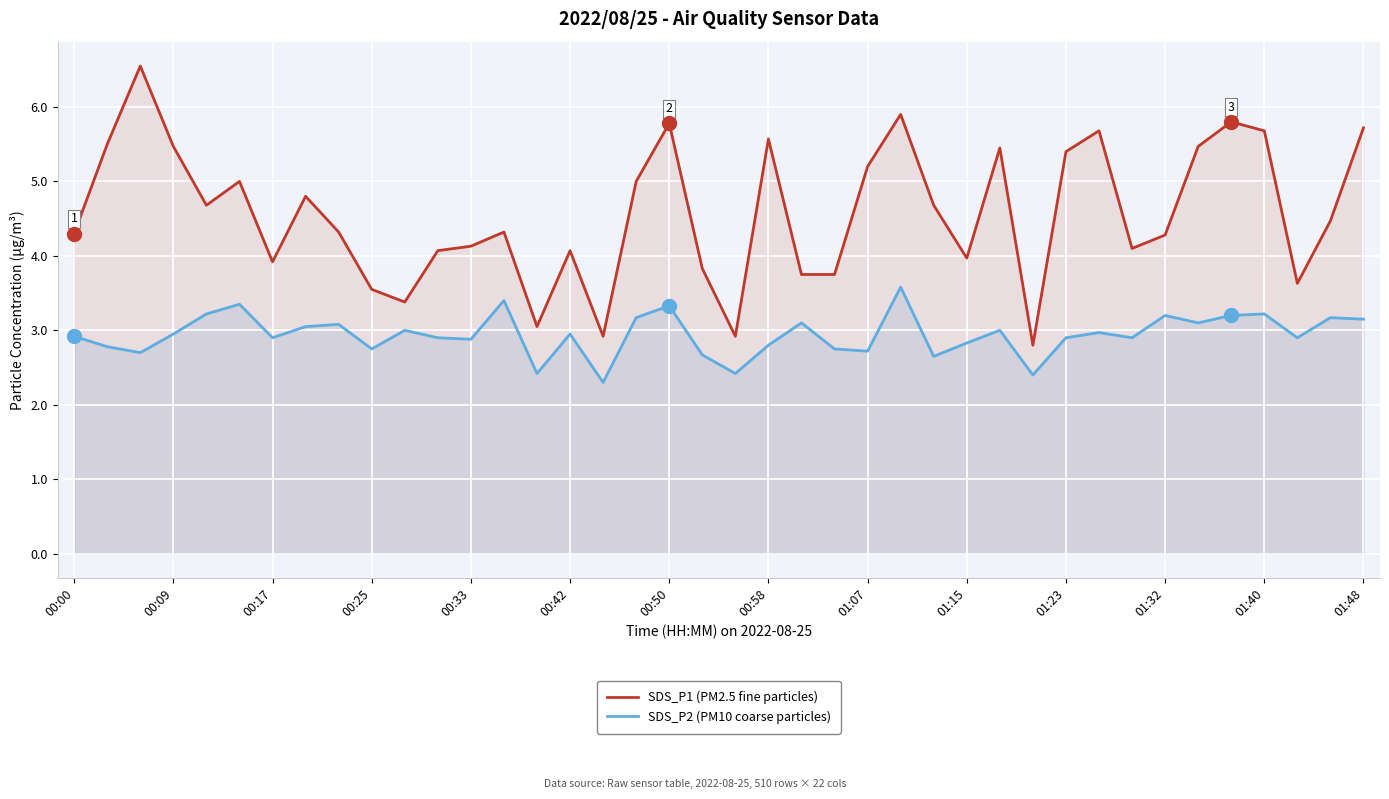

Which series has the widest spread of values?

SDS_P1 (PM2.5 fine particles)